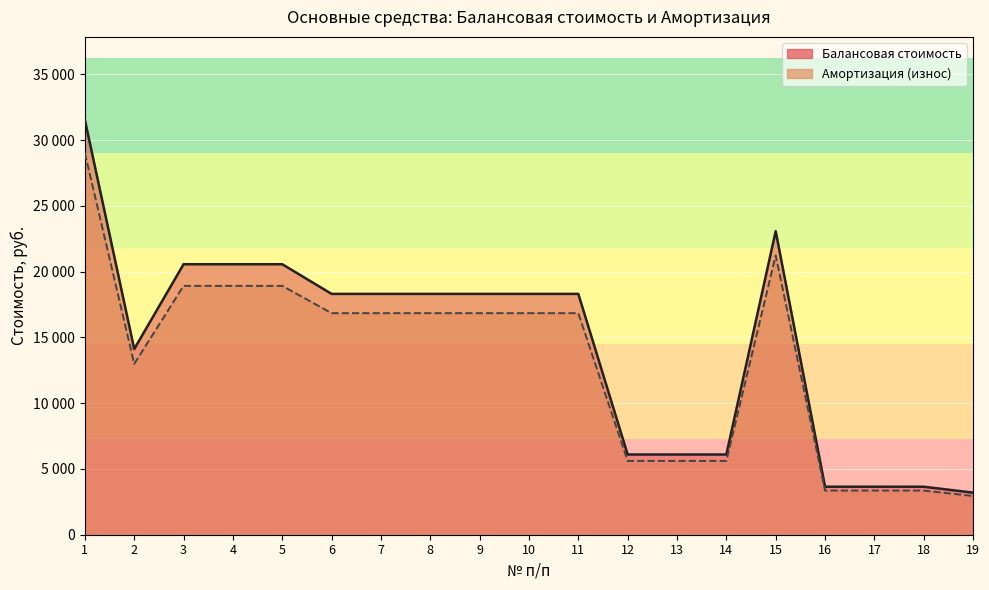

True or false: Амортизация (износ) and Балансовая стоимость cross at least once.

False